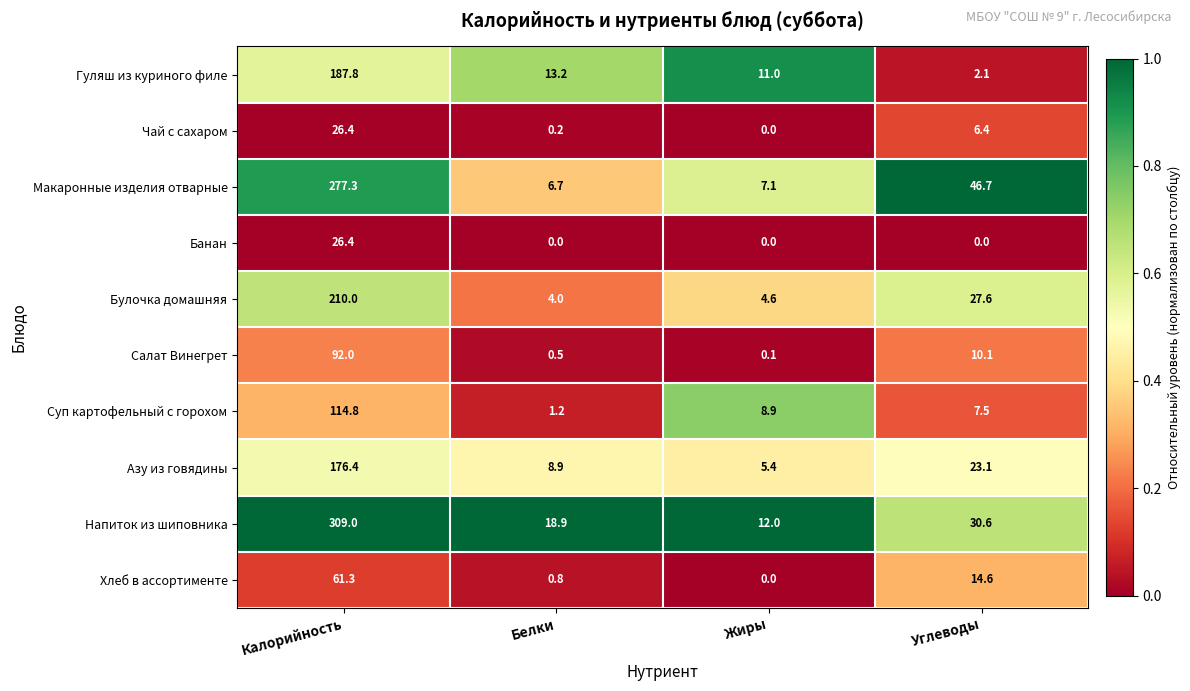

At which label is Макаронные изделия отварные closest to 142?

Углеводы